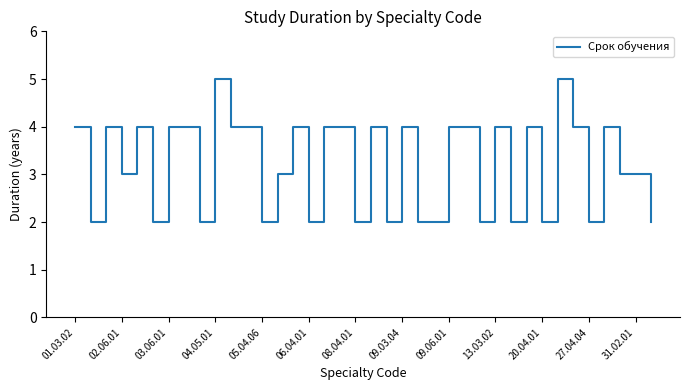

Reading left to right, list all the values displayed in this chart.

4	2	4	3	4	2	4	4	2	5	4	4	2	3	4	2	4	4	2	4	2	4	2	2	4	4	2	4	2	4	2	5	4	2	4	3	3	2